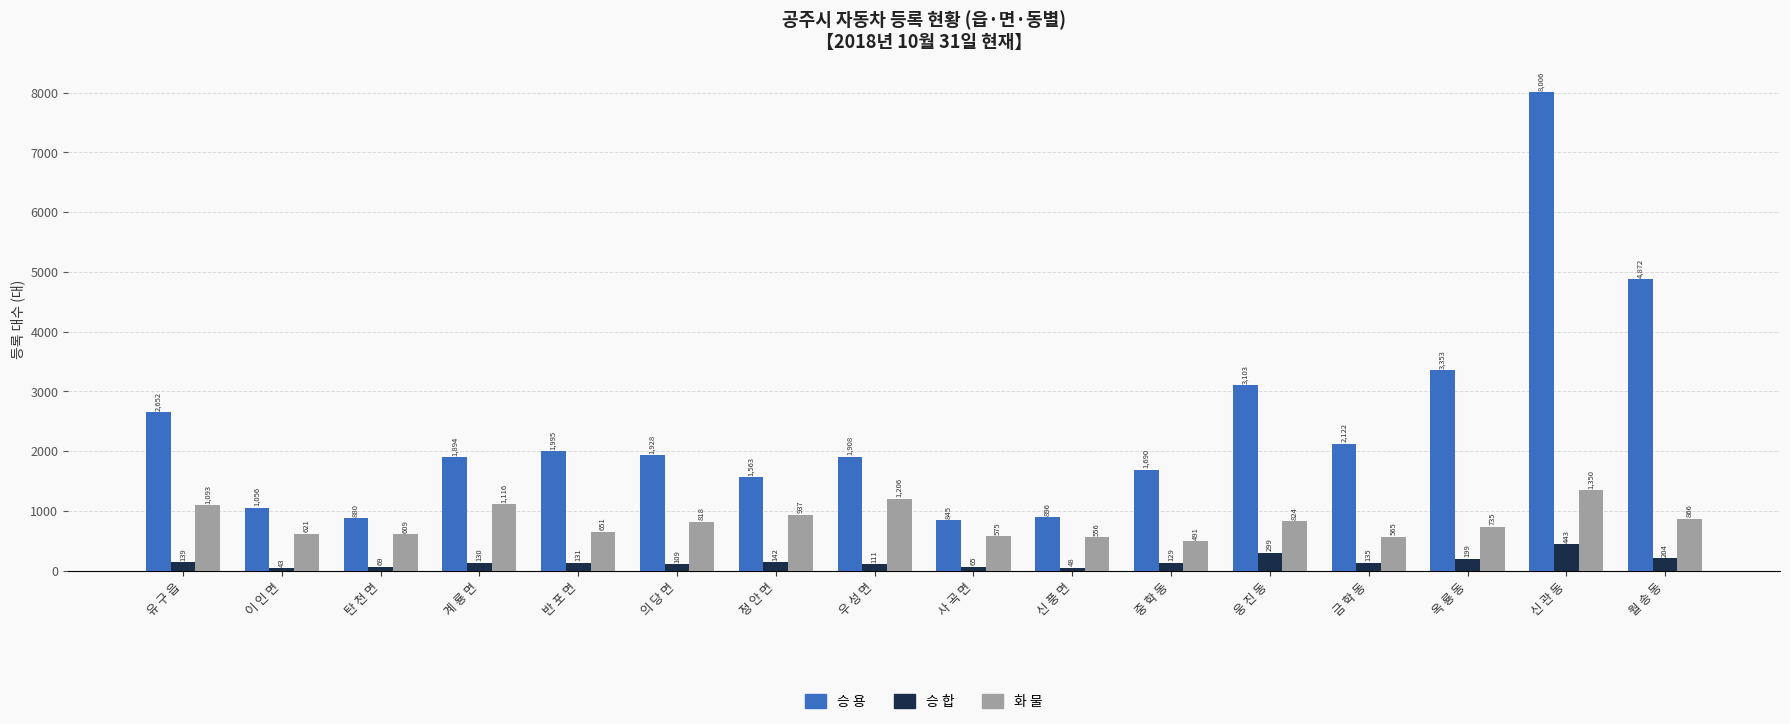

What are all the series names shown in the legend?

승 용, 승 합, 화 물